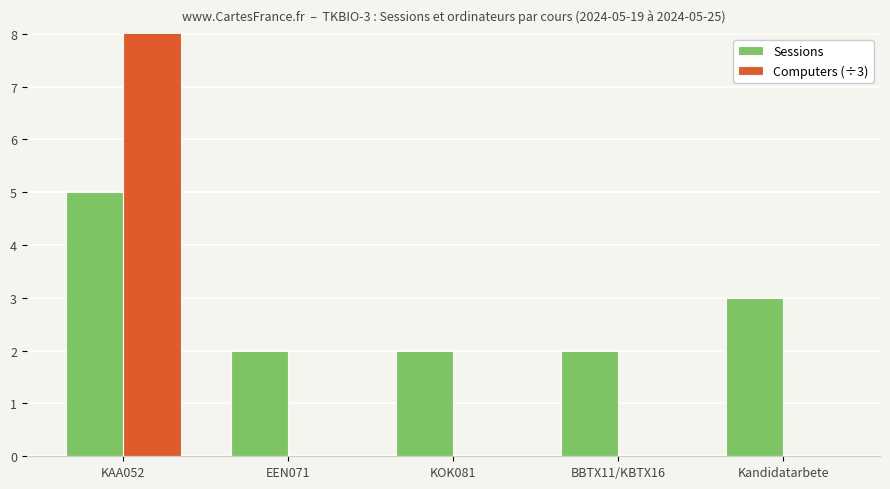

Are the bars horizontal?

No